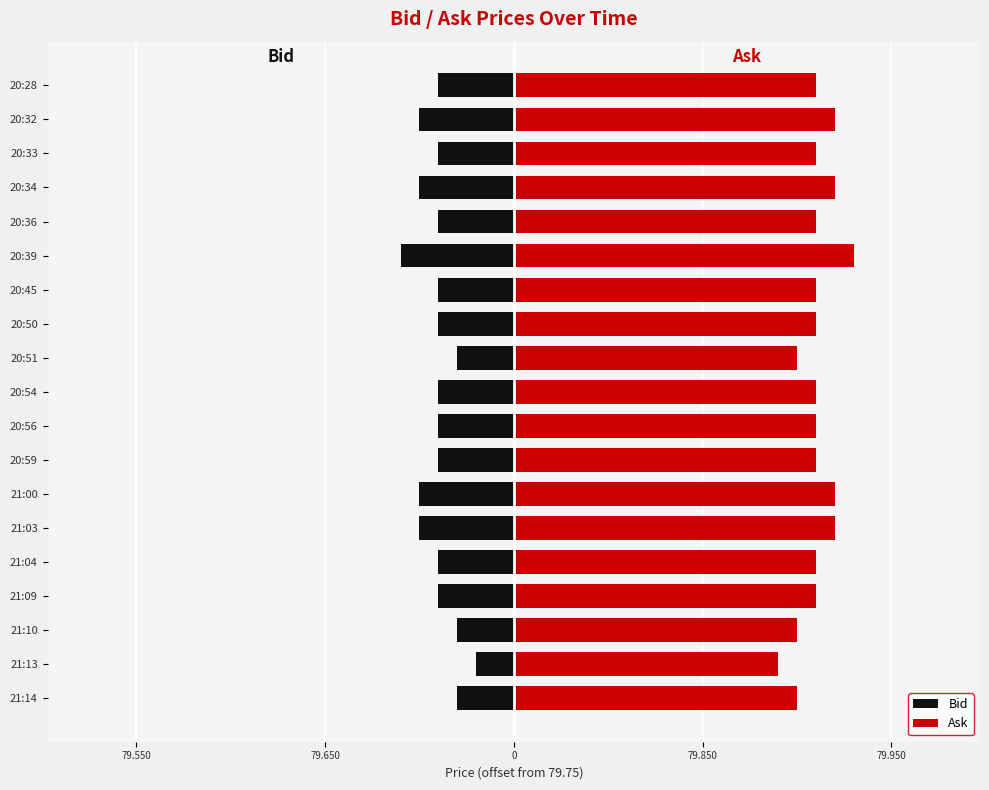

What is the maximum value shown in the chart?

0.2